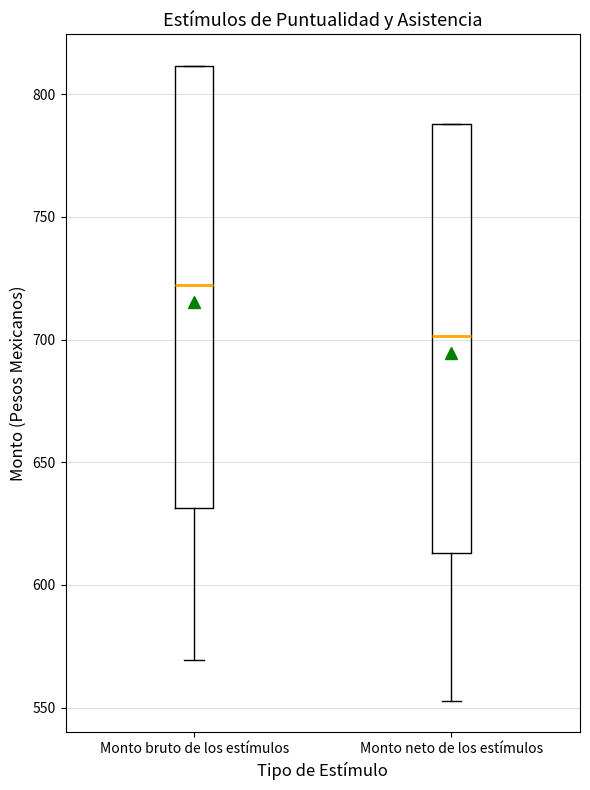

Reading left to right, read every box against the y-axis: the position of its median line, the range the box covers, and the ends of its whiskers. The values are not printed on the chart, so give them approximately, as read against the axis.

Monto bruto de los estímulos: median 720, box 630 to 810, whiskers 570 to 810
Monto neto de los estímulos: median 700, box 615 to 790, whiskers 555 to 790